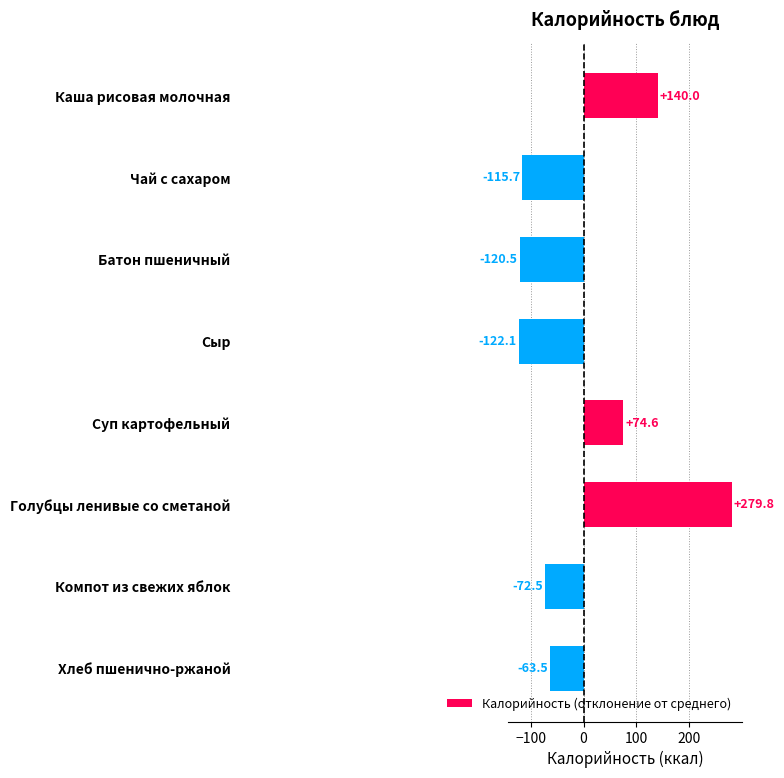

Count the number of data series in this chart.

1